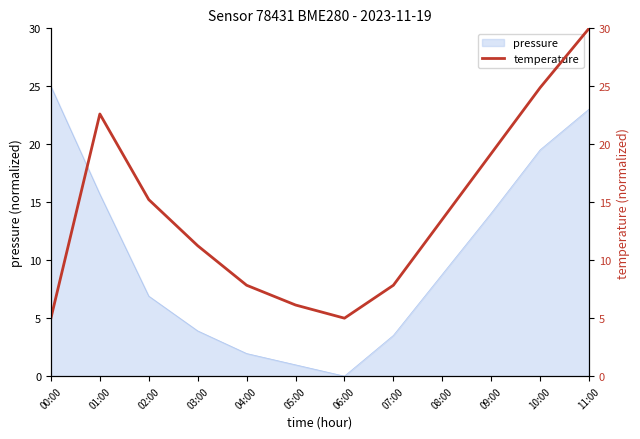

At which label is the value closest to 17?

02:00